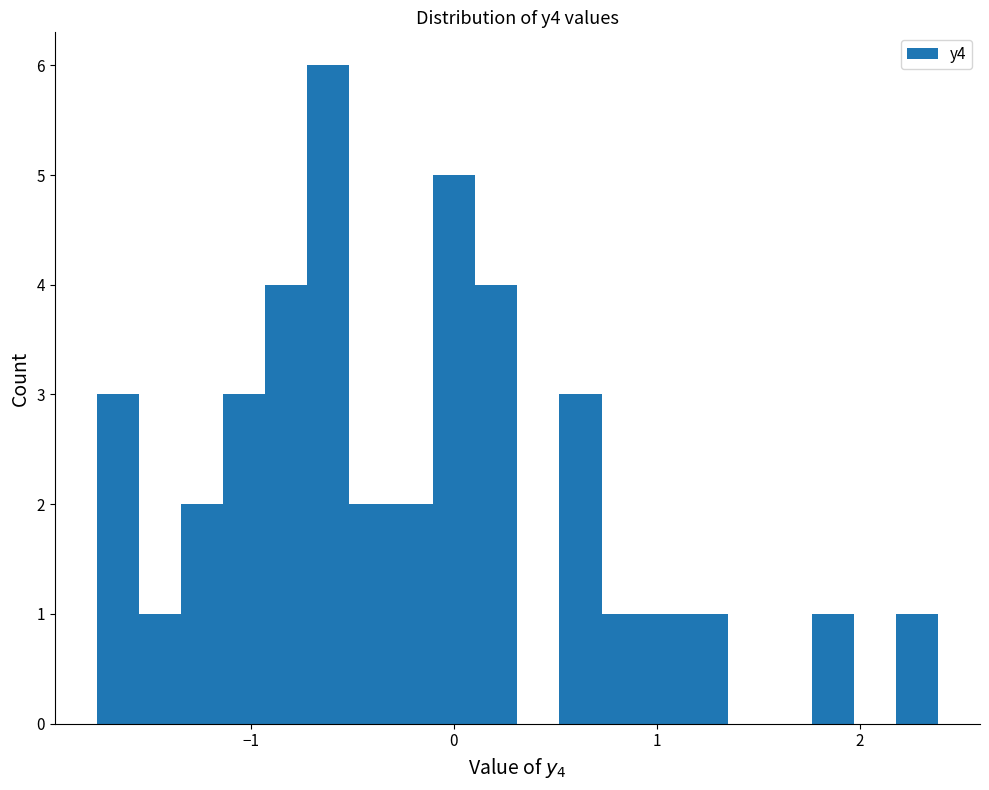

Read against the x-axis, roughly where is the centre of the tallest bar?

-0.6